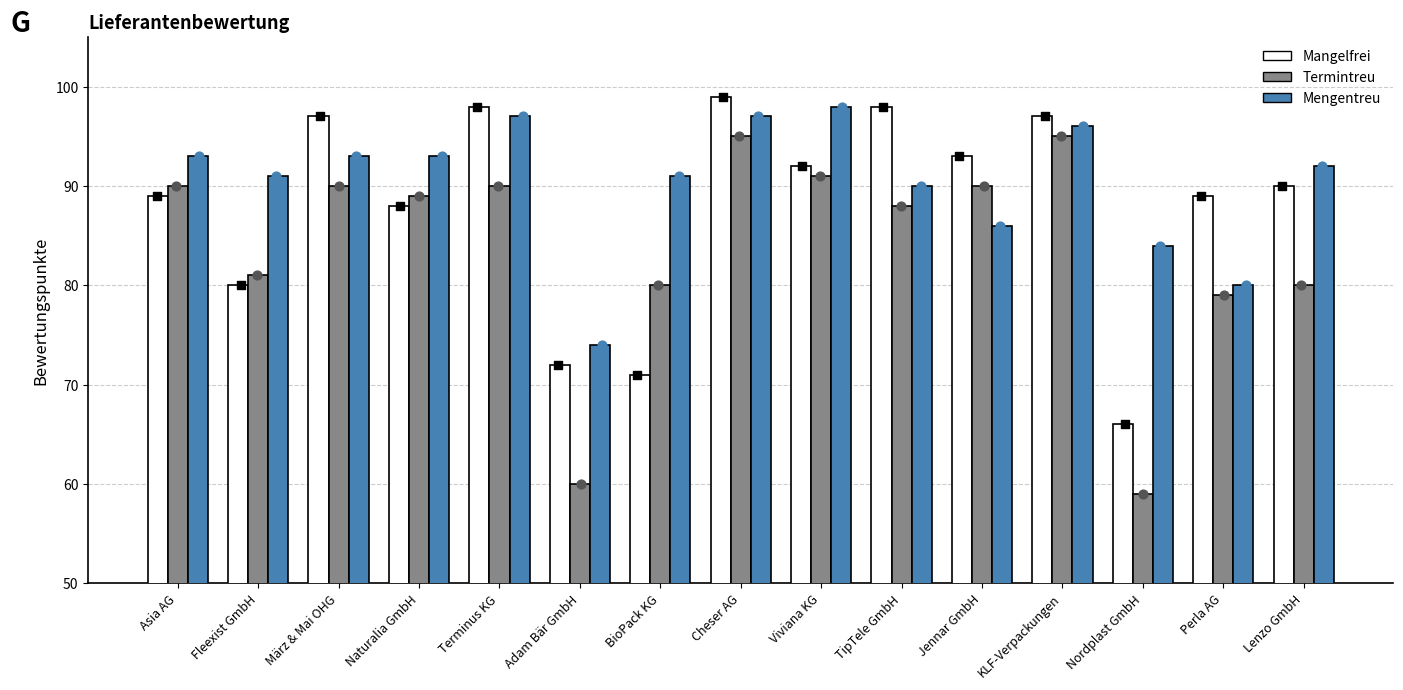

Which series reaches the maximum Y coordinate?

Mangelfrei